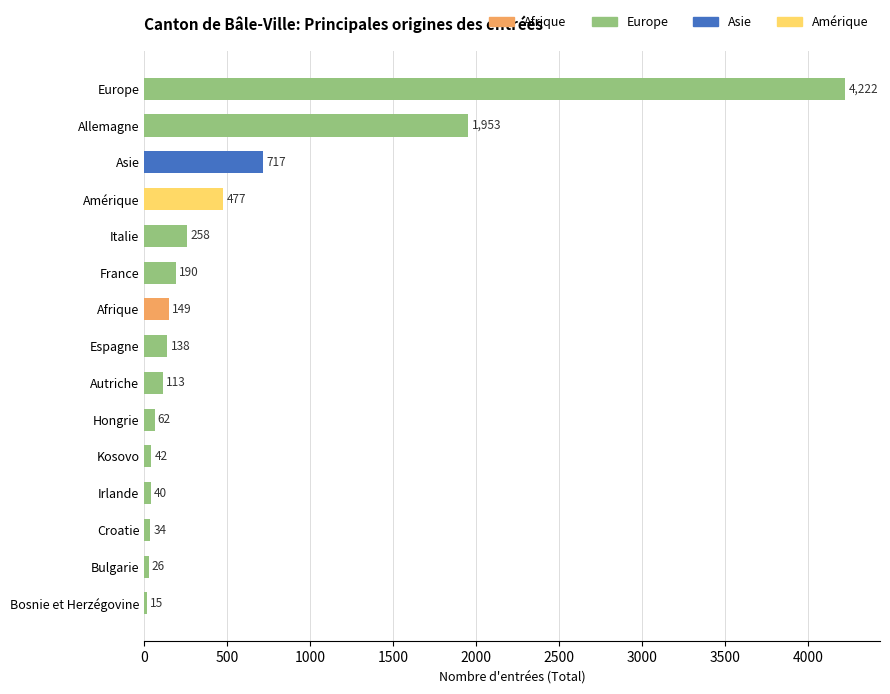

What is the sum of all values?

8436